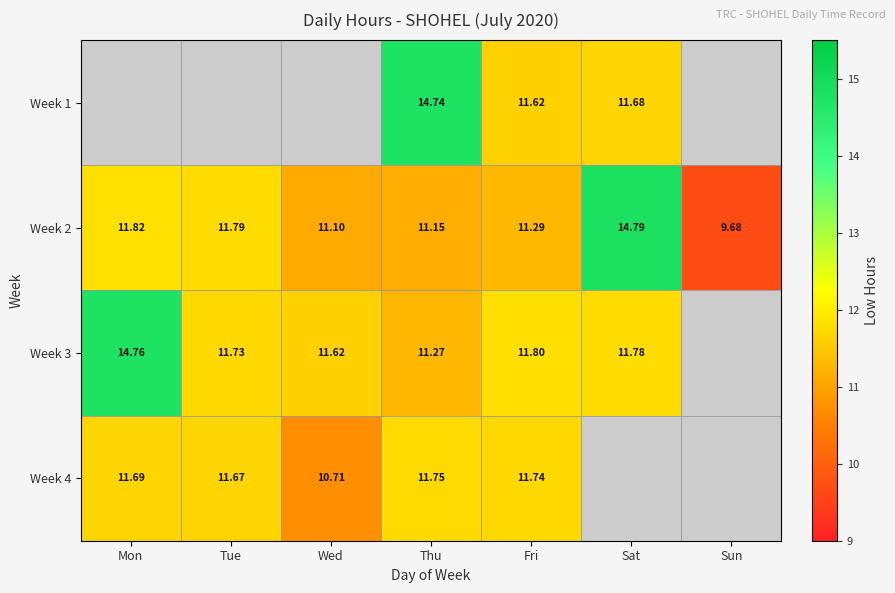

Is the value of Week 2 at Fri greater than the value of Week 4 at Fri?

No